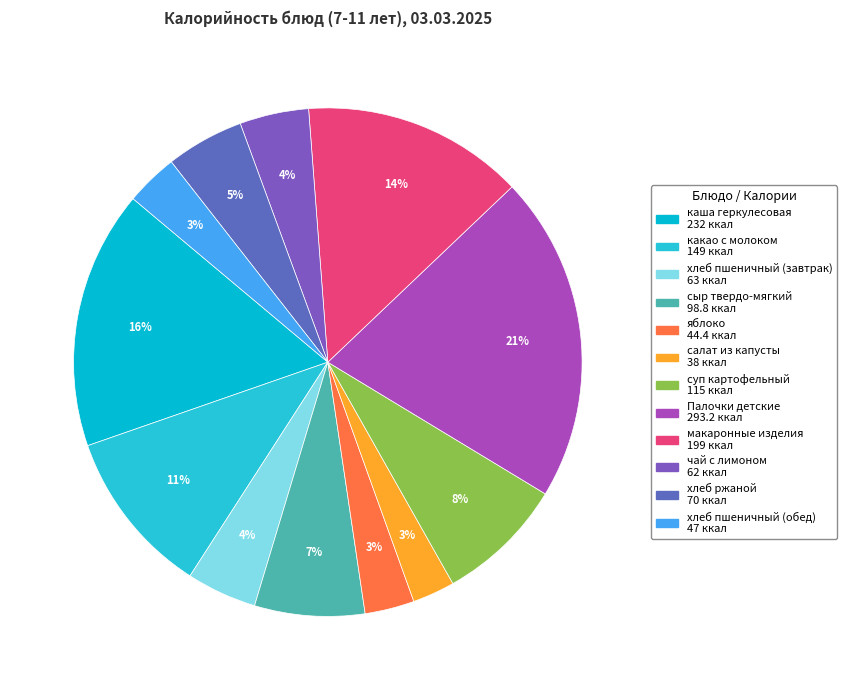

How many slices are in this pie chart?

12